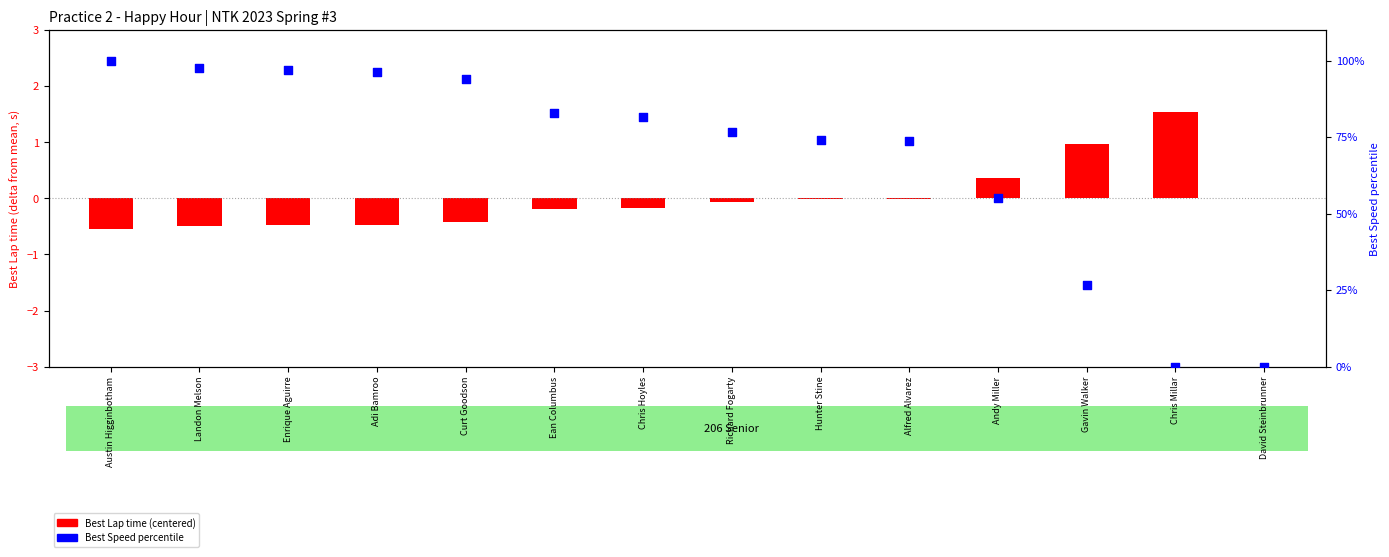

What are all the series names shown in the legend?

Best Lap time (centered), Best Speed percentile